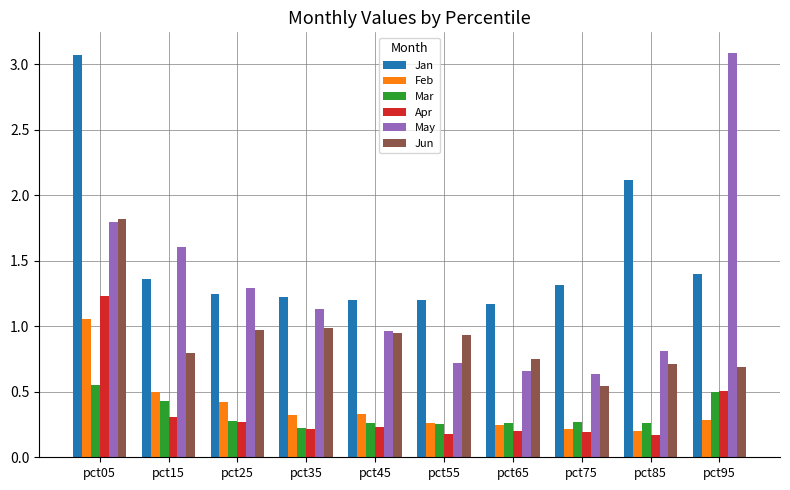

Where is Mar nearest to the value 0?

pct35